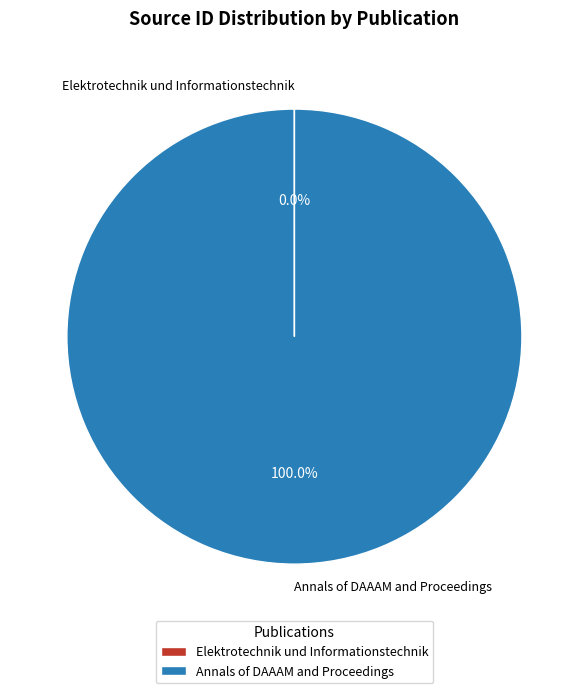

To the nearest percent, what is the difference between the largest and smallest slice percentages?

100%